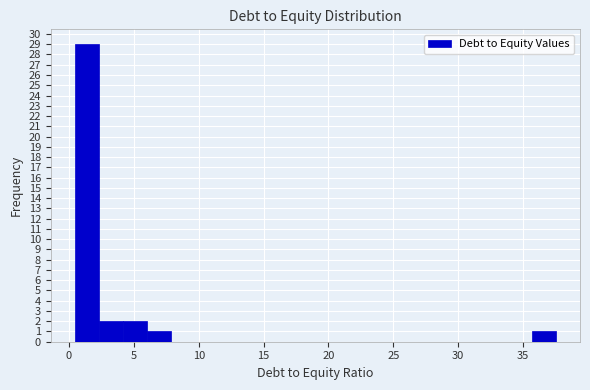

Around what value on the x-axis is the tallest bar? Give the approximate position of its centre, as read against the axis.

1.5